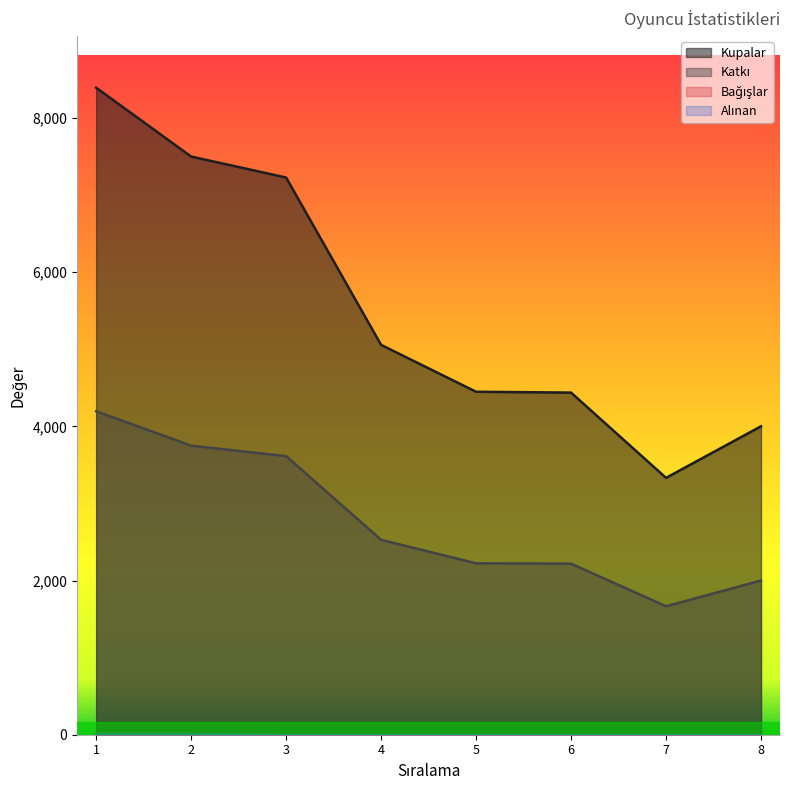

Which label corresponds to the smallest value in the chart?

3